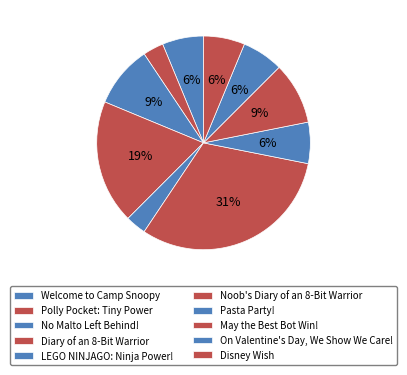

Which category has the biggest portion of the pie?

Noob's Diary of an 8-Bit Warrior